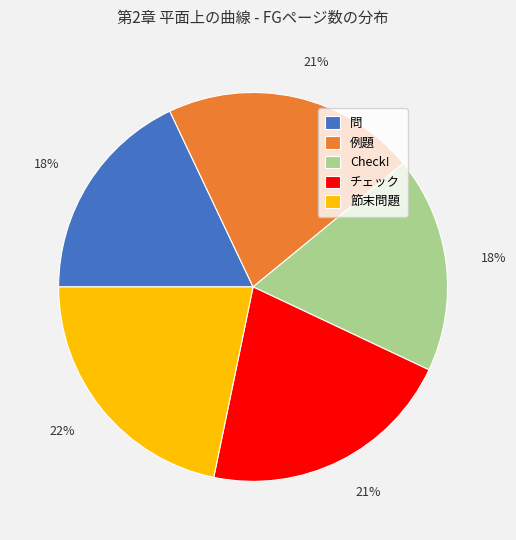

What is the largest slice in the pie chart?

節末問題